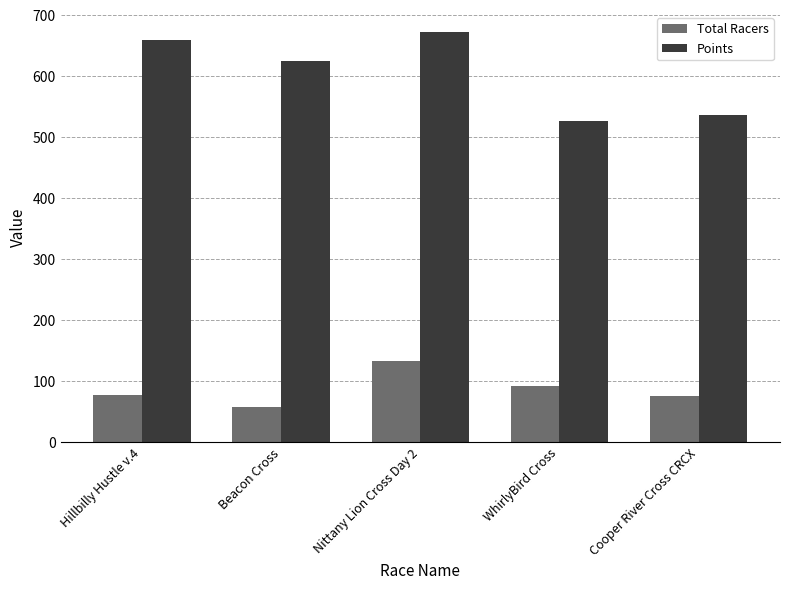

At Nittany Lion Cross Day 2, list the series in order from smallest to largest.

Total Racers, Points